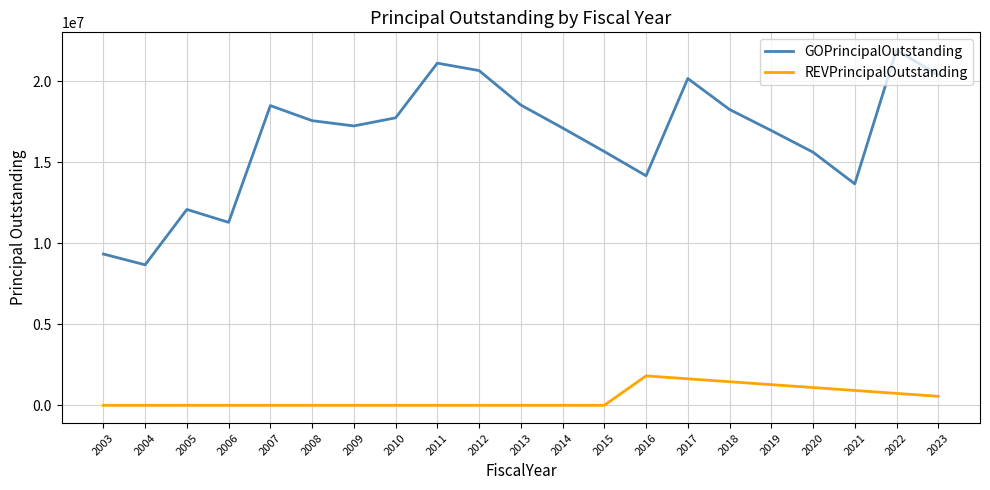

True or false: GOPrincipalOutstanding and REVPrincipalOutstanding cross at least once.

False